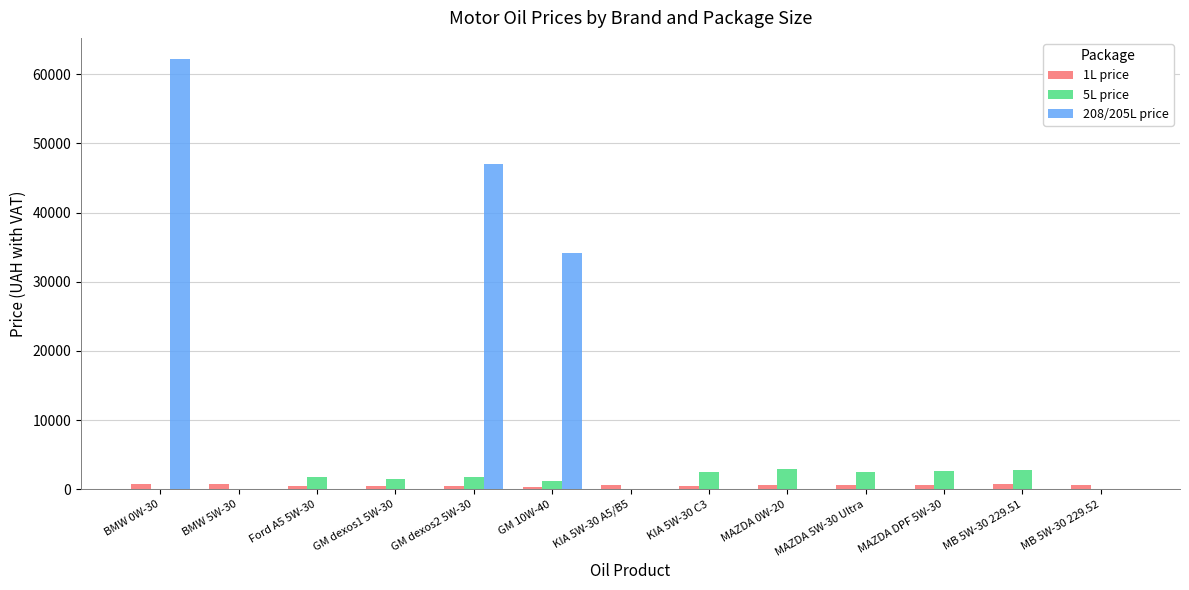

The value of 208/205L price at GM dexos2 5W-30 is 17291. True or false?

False